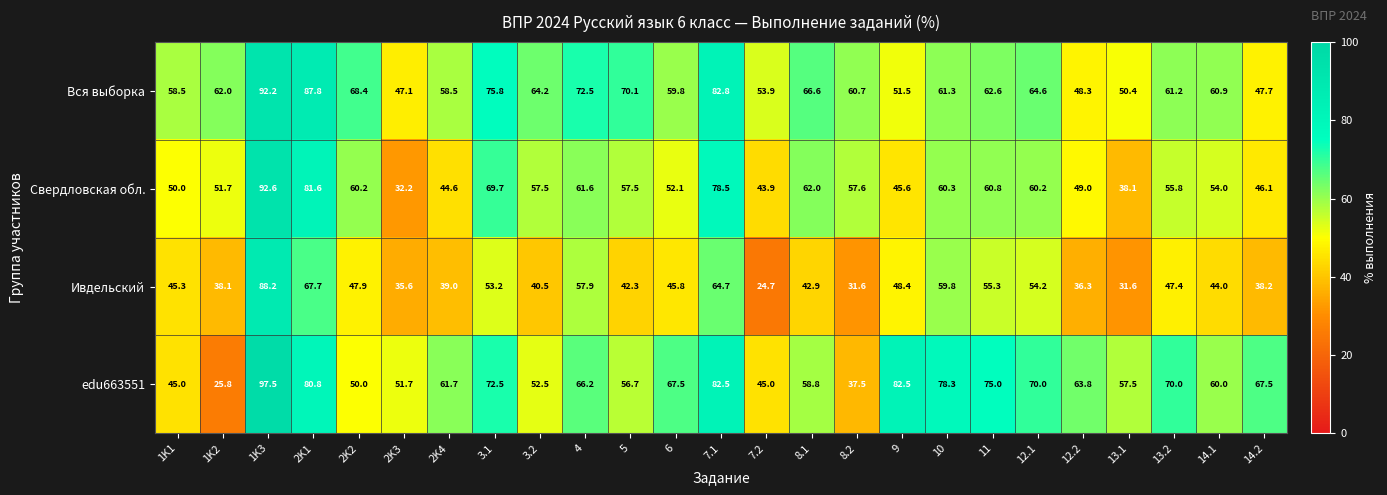

Rank the series at 1K3 from highest to lowest value.

edu663551, Свердловская обл., Вся выборка, Ивдельский